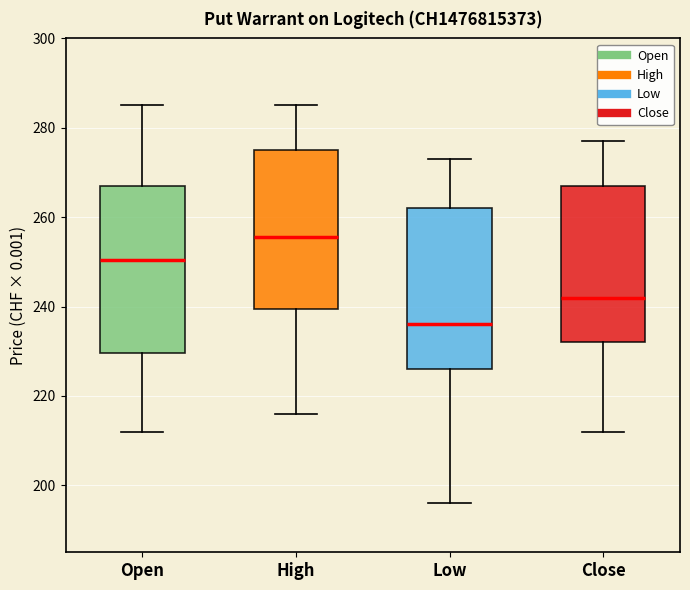

Which box has the highest median line?

High